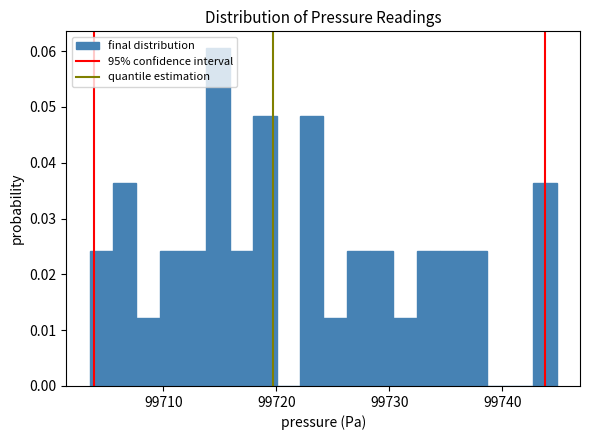

Read against the x-axis, roughly where is the centre of the tallest bar?

99715